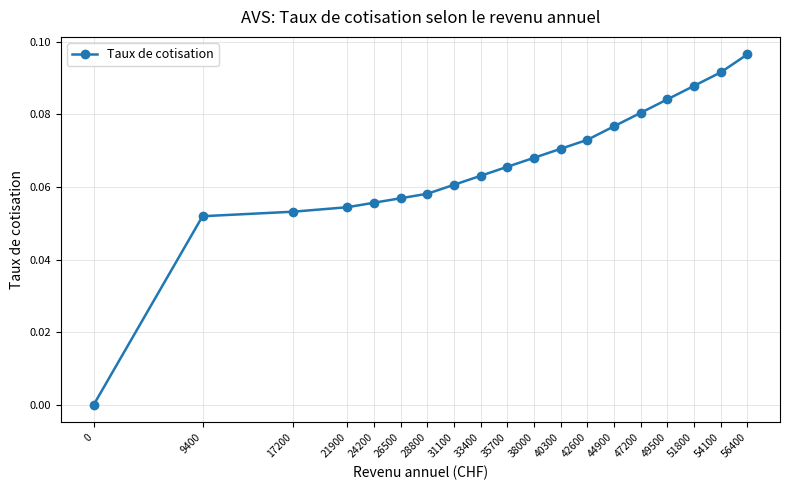

What is the sum of all values?

1.2